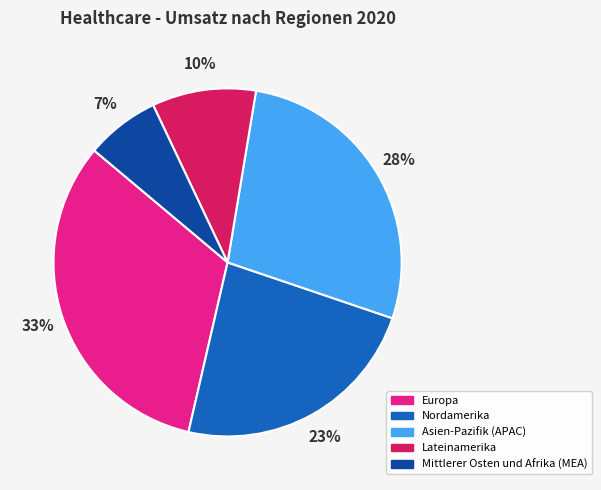

Does Mittlerer Osten und Afrika (MEA) account for over 50% of the chart?

No